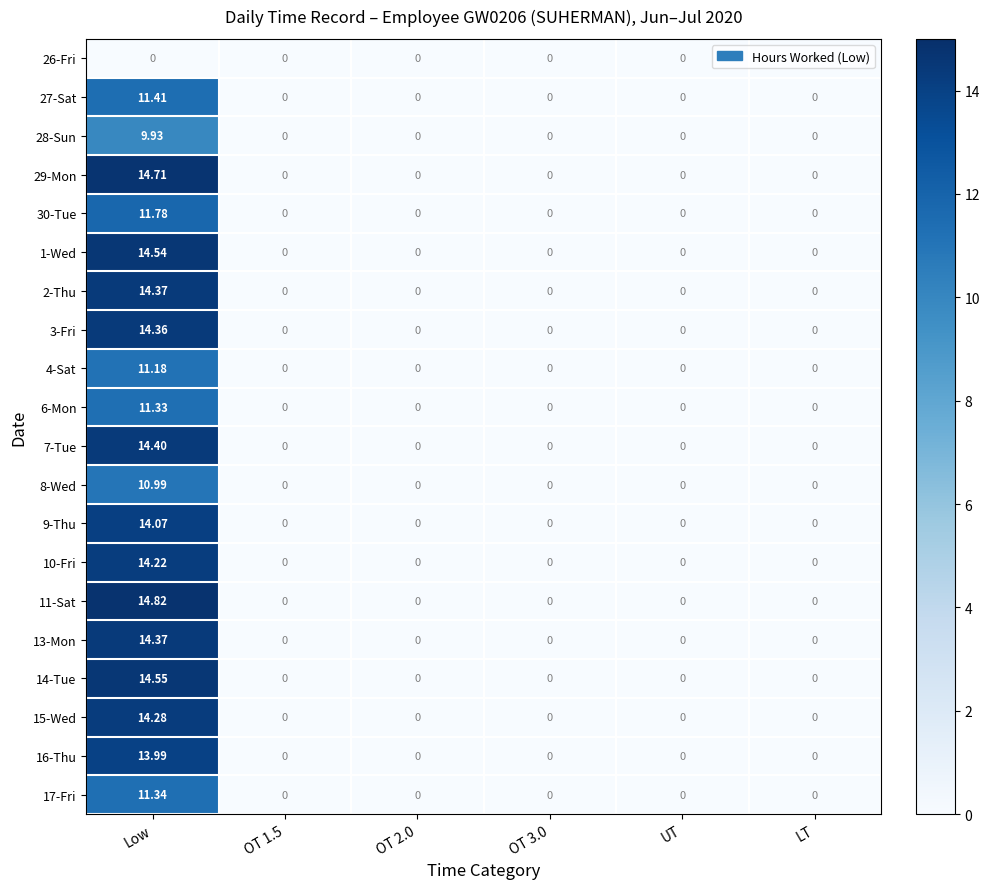

Which category has the highest value in the 28-Sun series?

Low